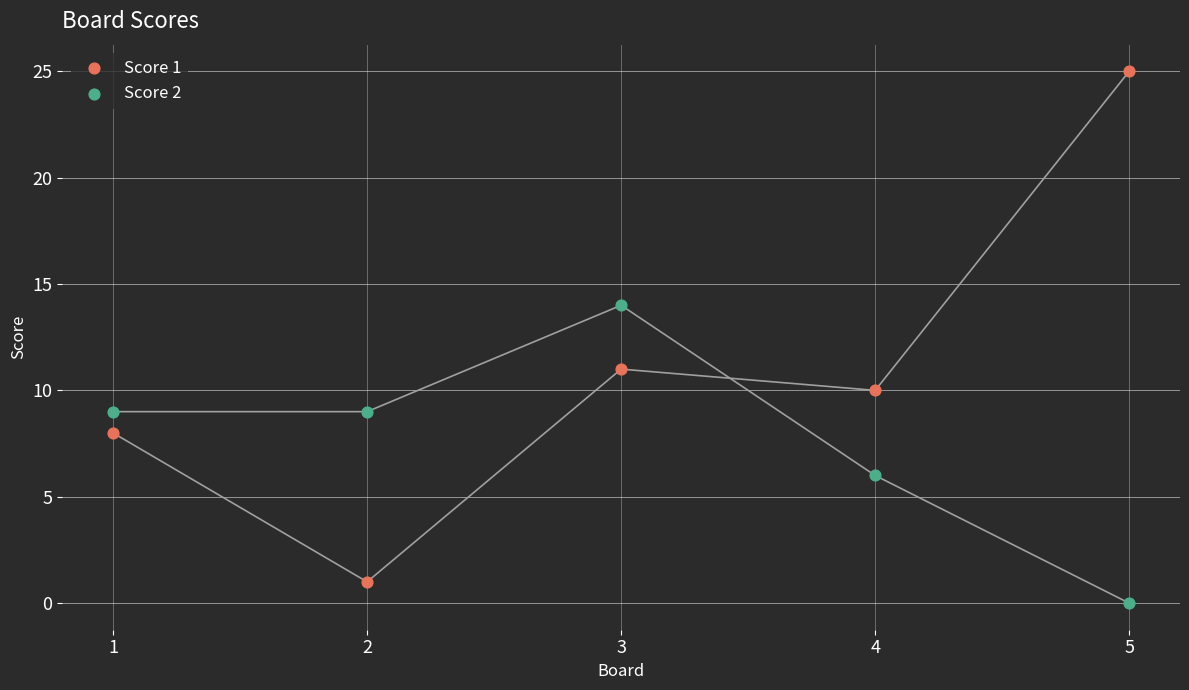

Which series contains the highest Y value?

Score 1